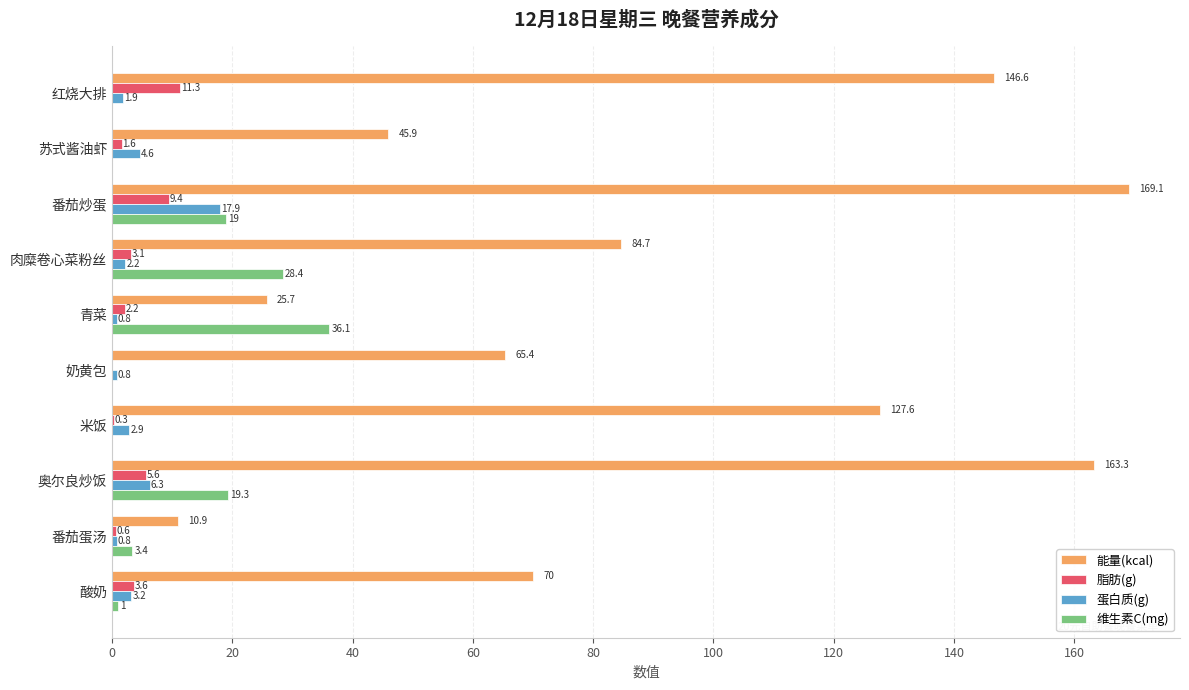

Read the 能量(kcal) value at 奶黄包.

65.4